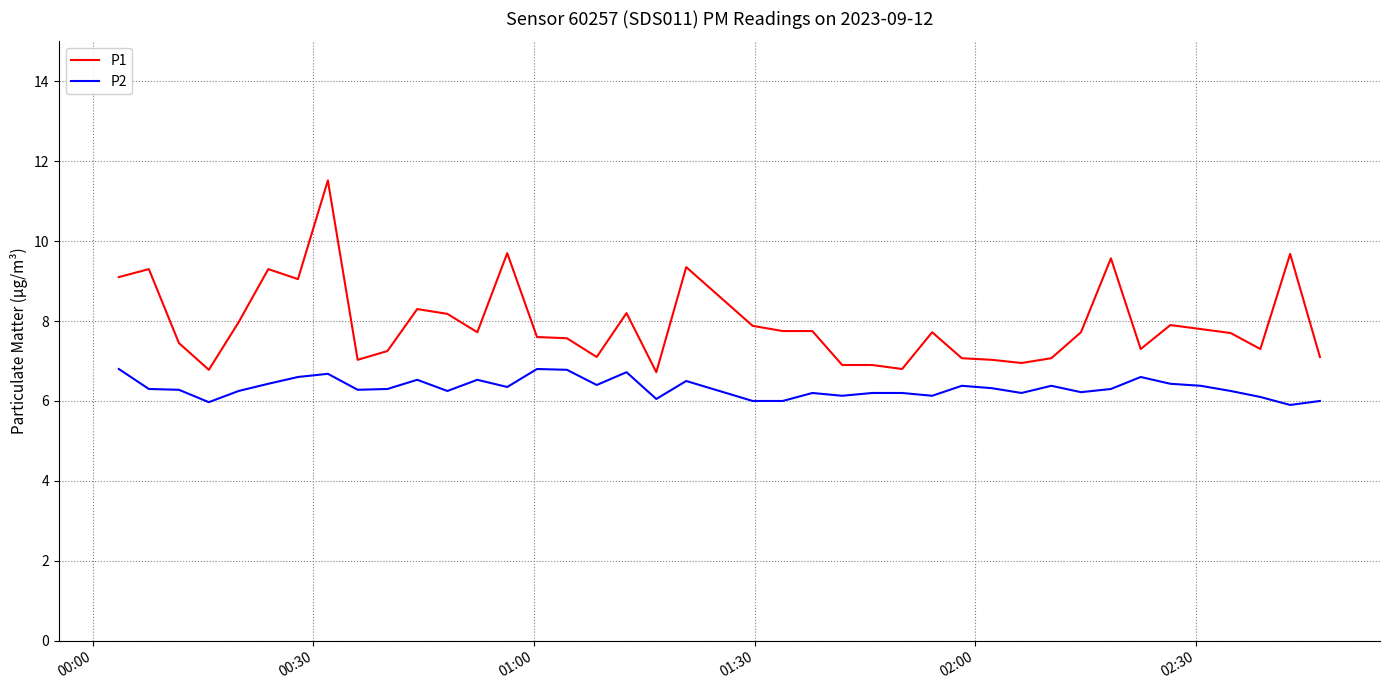

Rank the series by their maximum value, from highest to lowest.

P1, P2